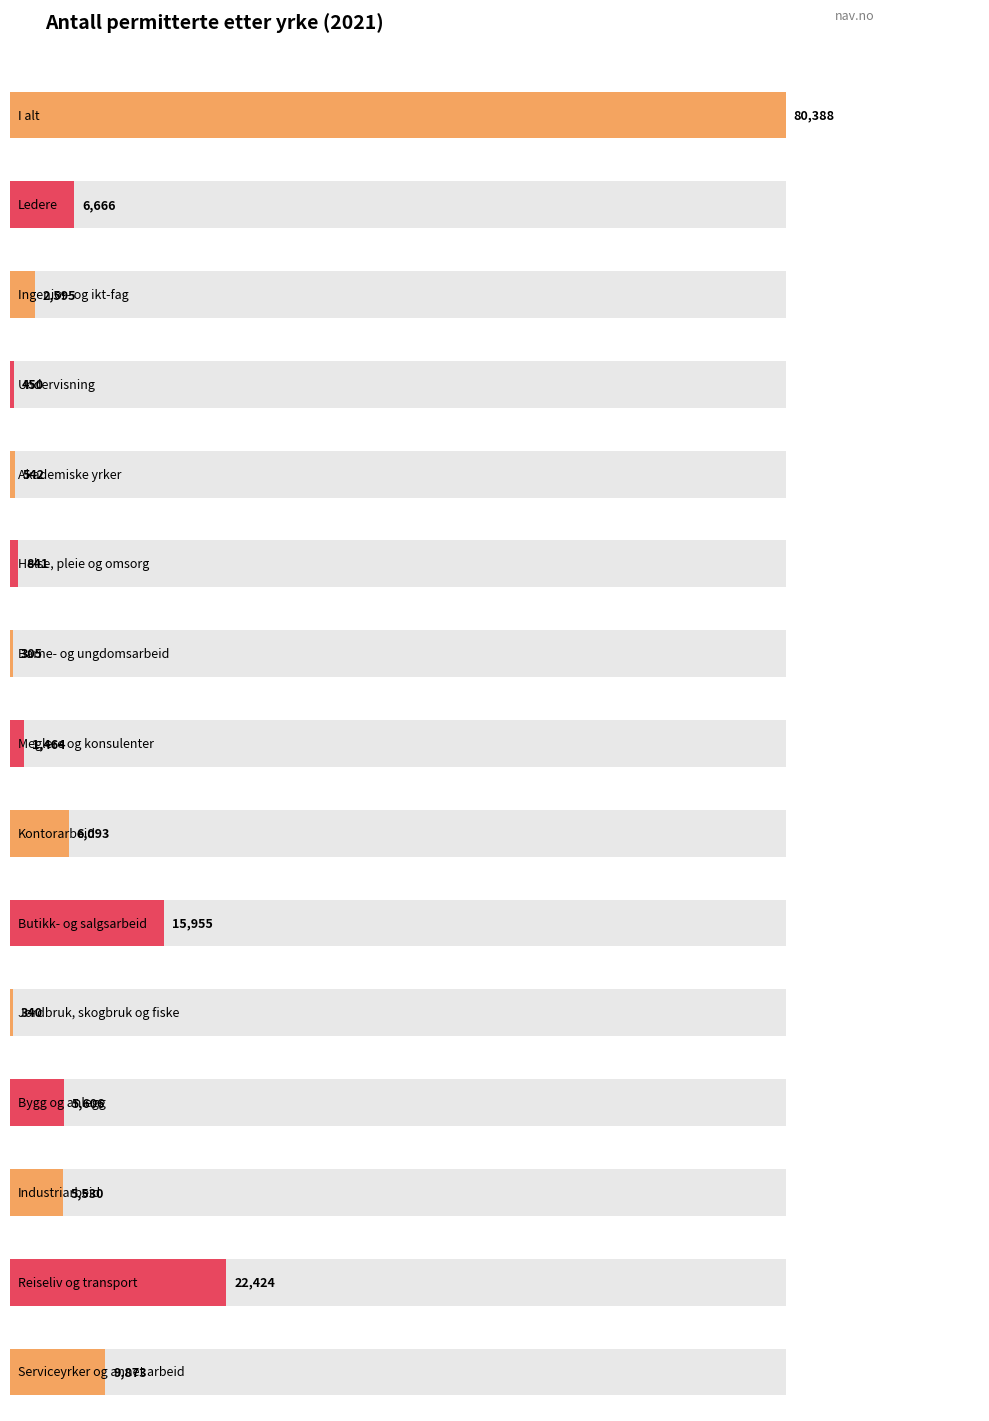

What is the change in value from Industriarbeid to Reiseliv og transport?

+16894